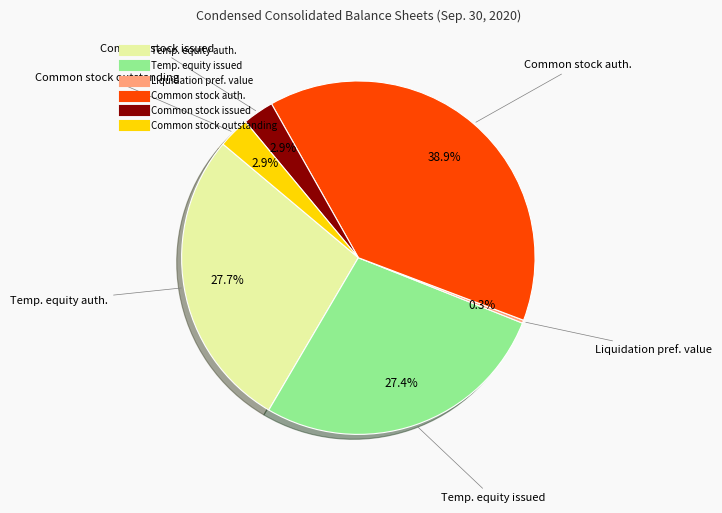

Is there a majority slice in this chart?

No